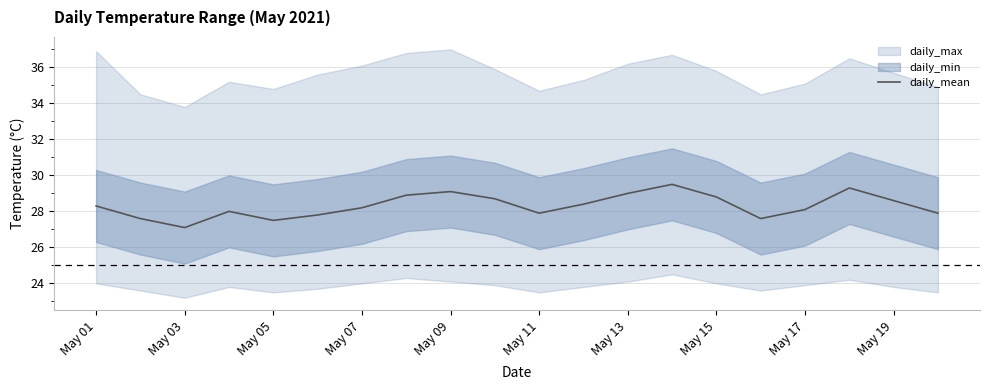

True or false: daily_mean has a value of 40.3 at May 03.

False